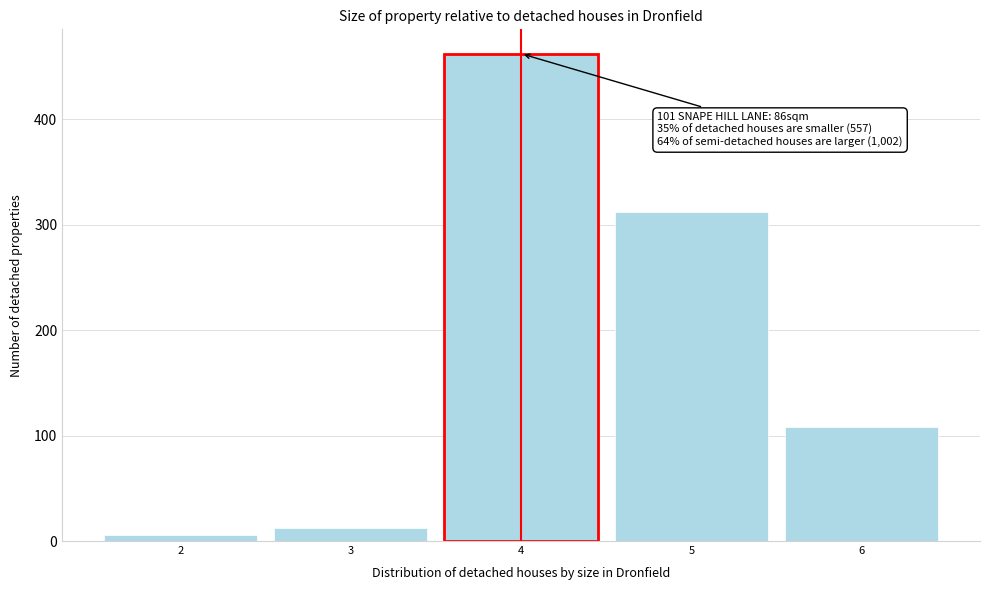

Reading right to left, transcribe all the data shown in this chart.

6=108	5=312	4=462	3=12	2=6